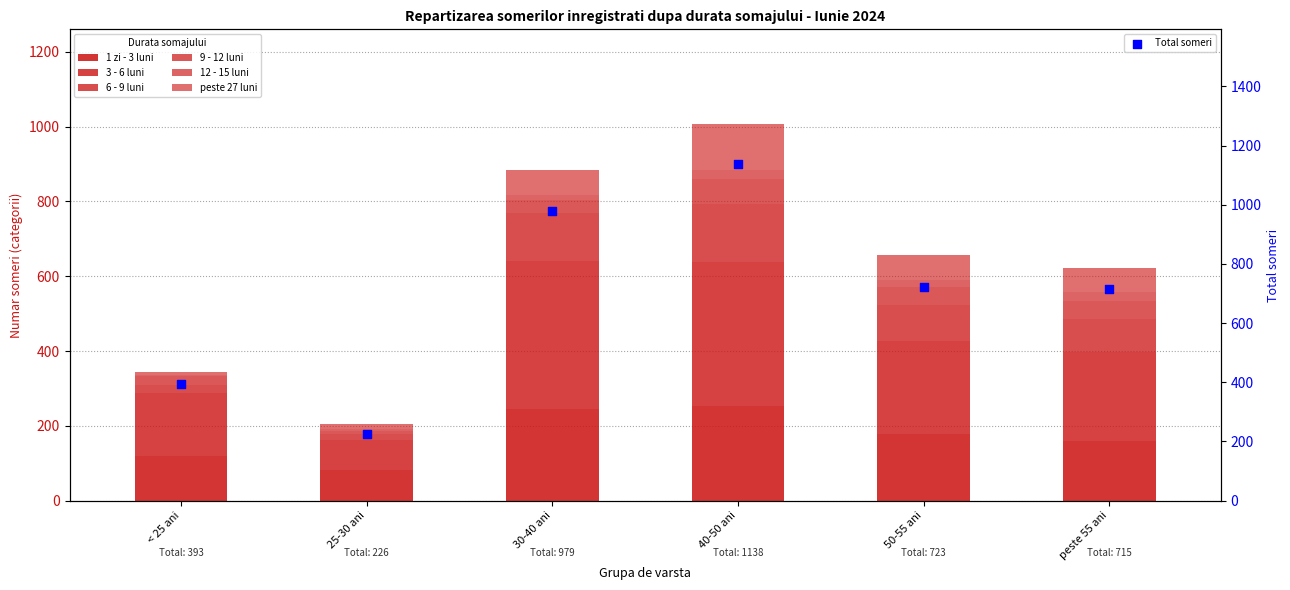

At which category is the sum across all series the highest?

40-50 ani